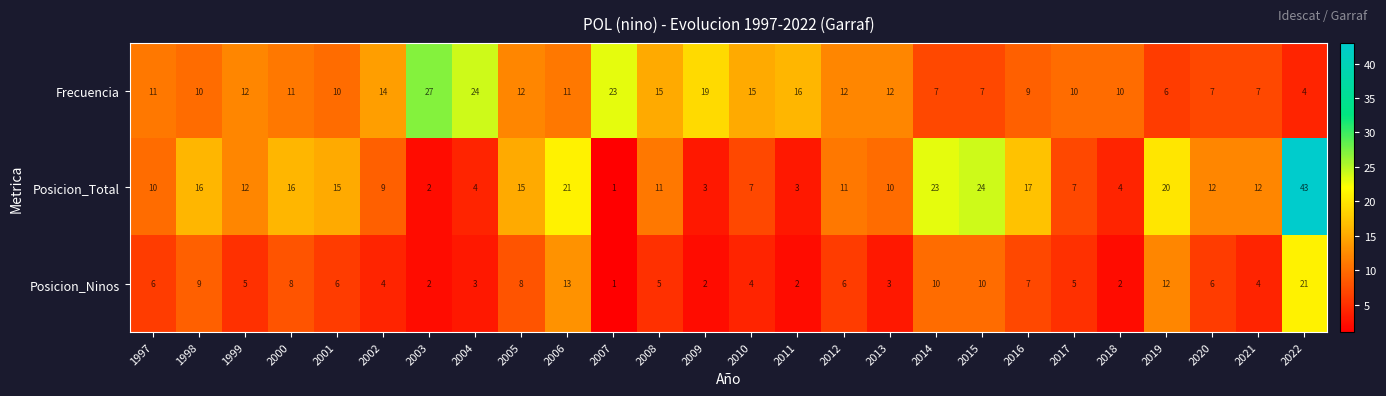

What is the average value of the Posicion_Total series?

13